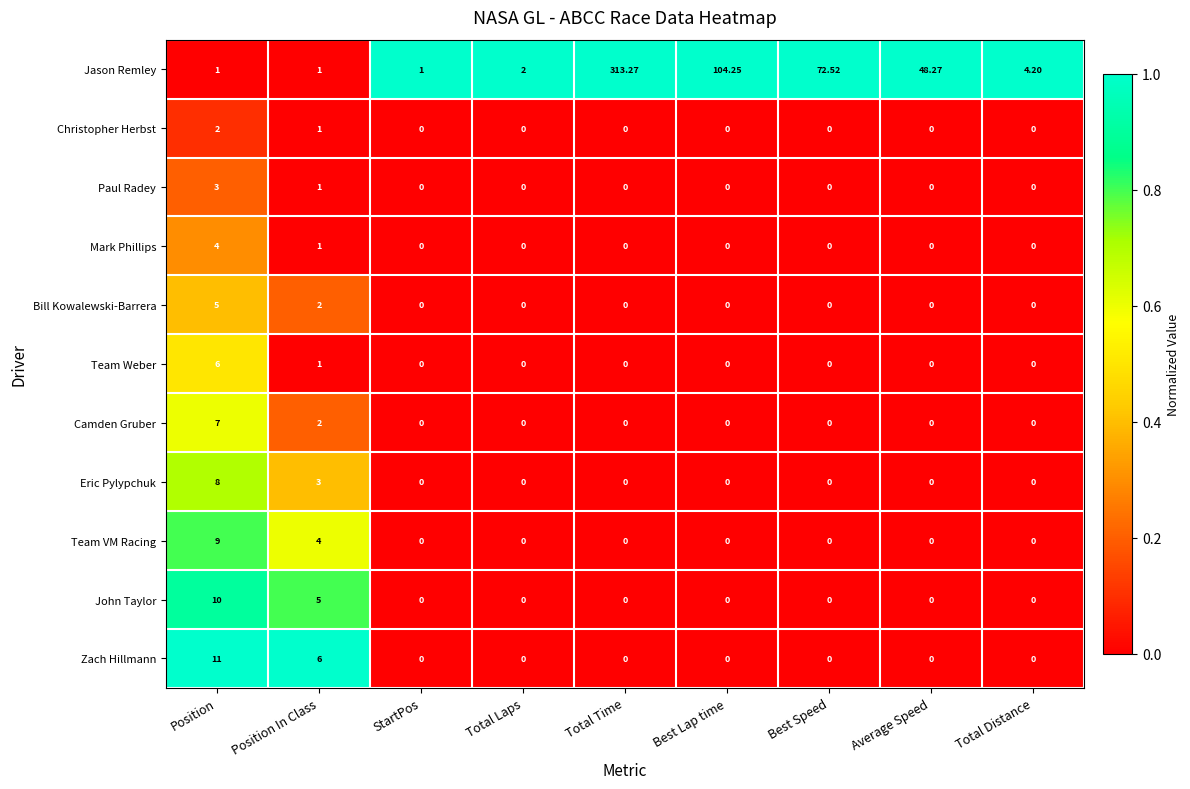

How many categories are shown in the chart?

9